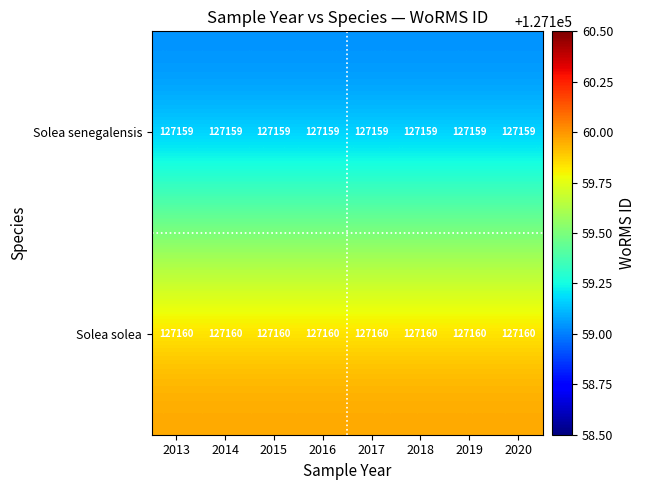

List the series in order of their peak value, highest first.

Solea solea, Solea senegalensis